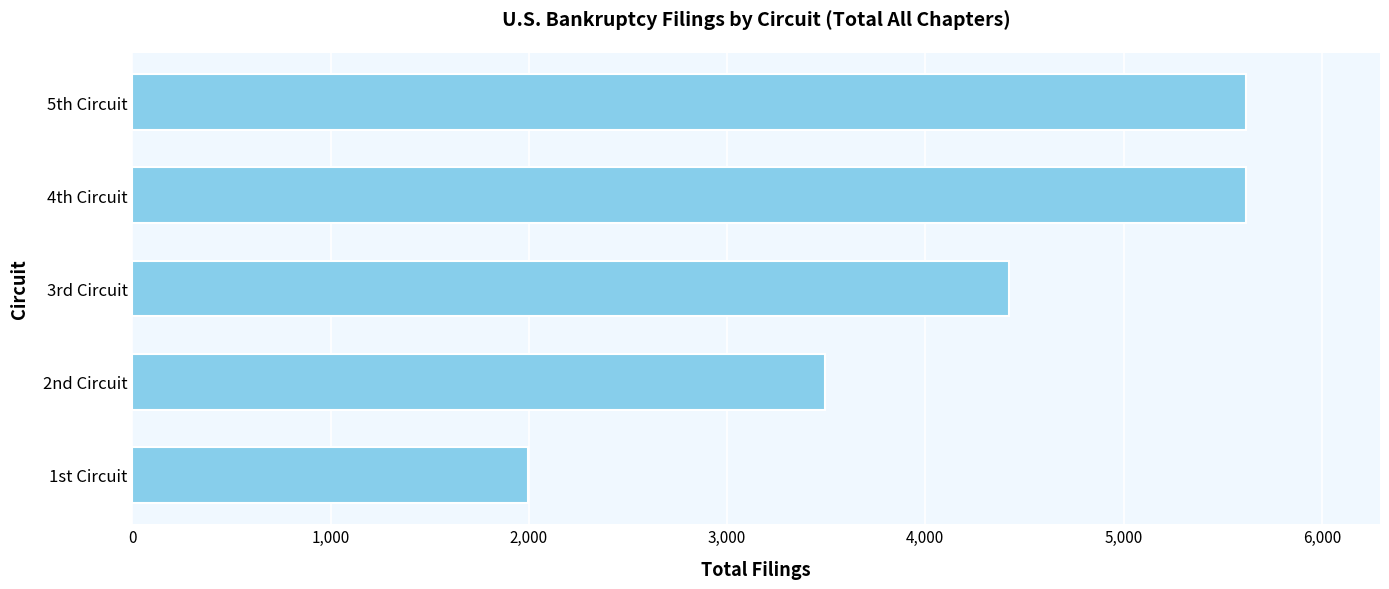

What is the sum of the values at 4th Circuit and 5th Circuit?

11237